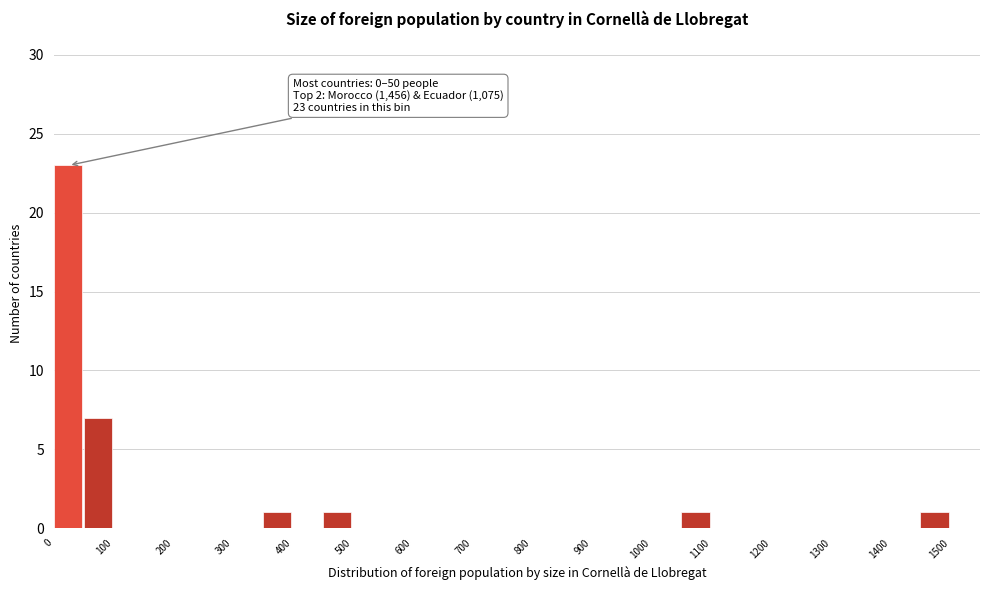

Which range on the x-axis has the tallest bar?

0 to 50